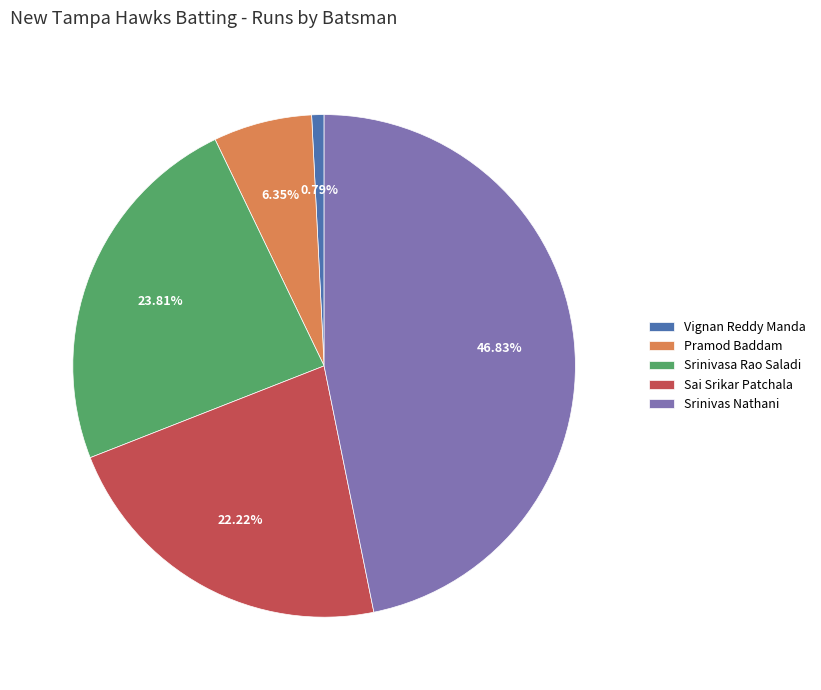

To the nearest percent, what portion does Srinivas Nathani represent?

47%